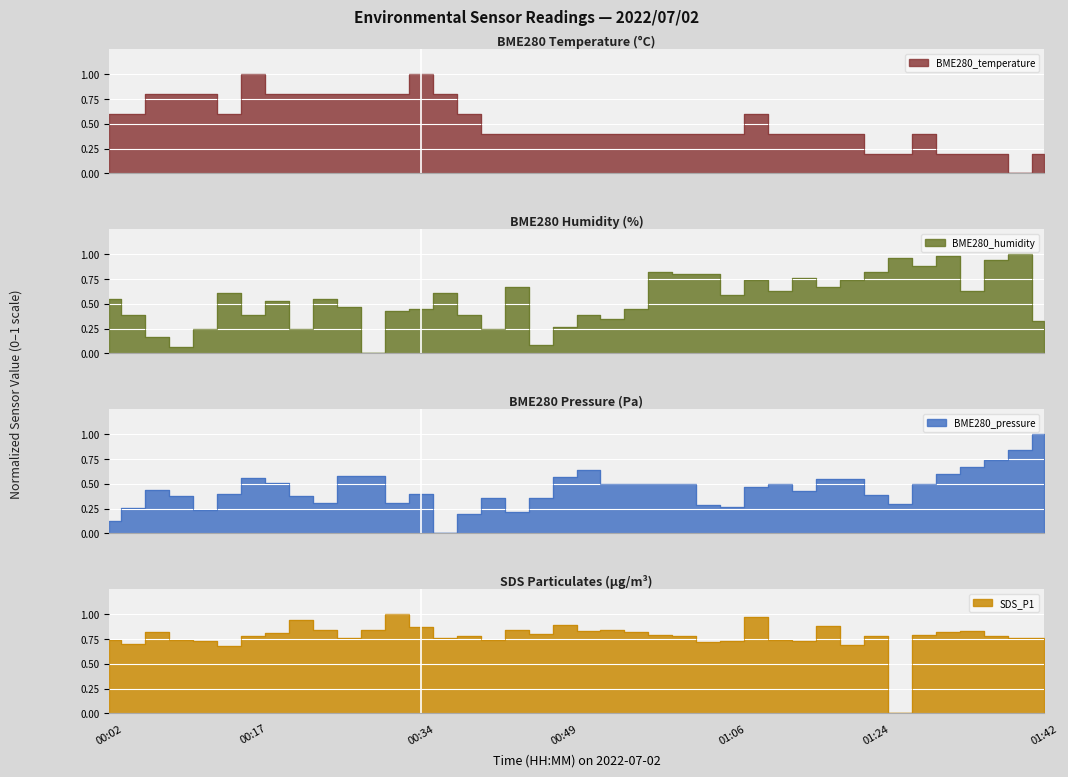

Reading left to right, transcribe all the data shown in this chart.

BME280_temperature: 00:02=0.6	00:04=0.6	00:07=0.8	00:09=0.8	00:12=0.8	00:14=0.6	00:17=1.0	00:19=0.8	00:22=0.8	00:24=0.8	00:26=0.8	00:29=0.8	00:31=0.8	00:34=1.0	00:36=0.8	00:39=0.6	00:41=0.4	00:44=0.4	00:46=0.4	00:49=0.4	00:51=0.4	00:54=0.4	00:56=0.4	00:59=0.4	01:01=0.4	01:04=0.4	01:06=0.4	01:11=0.6	01:14=0.4	01:16=0.4	01:19=0.4	01:22=0.4	01:24=0.2	01:27=0.2	01:29=0.4	01:32=0.2	01:34=0.2	01:37=0.2	01:39=0.0	01:42=0.2
BME280_humidity: 00:02=0.6	00:04=0.4	00:07=0.2	00:09=0.1	00:12=0.2	00:14=0.6	00:17=0.4	00:19=0.5	00:22=0.2	00:24=0.6	00:26=0.5	00:29=0.0	00:31=0.4	00:34=0.4	00:36=0.6	00:39=0.4	00:41=0.2	00:44=0.7	00:46=0.1	00:49=0.3	00:51=0.4	00:54=0.3	00:56=0.4	00:59=0.8	01:01=0.8	01:04=0.8	01:06=0.6	01:11=0.7	01:14=0.6	01:16=0.8	01:19=0.7	01:22=0.7	01:24=0.8	01:27=1.0	01:29=0.9	01:32=1.0	01:34=0.6	01:37=0.9	01:39=1.0	01:42=0.3
BME280_pressure: 00:02=0.1	00:04=0.3	00:07=0.4	00:09=0.4	00:12=0.2	00:14=0.4	00:17=0.6	00:19=0.5	00:22=0.4	00:24=0.3	00:26=0.6	00:29=0.6	00:31=0.3	00:34=0.4	00:36=0.0	00:39=0.2	00:41=0.4	00:44=0.2	00:46=0.4	00:49=0.6	00:51=0.6	00:54=0.5	00:56=0.5	00:59=0.5	01:01=0.5	01:04=0.3	01:06=0.3	01:11=0.5	01:14=0.5	01:16=0.4	01:19=0.6	01:22=0.6	01:24=0.4	01:27=0.3	01:29=0.5	01:32=0.6	01:34=0.7	01:37=0.7	01:39=0.8	01:42=1.0
SDS_P1: 00:02=0.7	00:04=0.7	00:07=0.8	00:09=0.7	00:12=0.7	00:14=0.7	00:17=0.8	00:19=0.8	00:22=0.9	00:24=0.8	00:26=0.8	00:29=0.8	00:31=1.0	00:34=0.9	00:36=0.8	00:39=0.8	00:41=0.7	00:44=0.8	00:46=0.8	00:49=0.9	00:51=0.8	00:54=0.8	00:56=0.8	00:59=0.8	01:01=0.8	01:04=0.7	01:06=0.7	01:11=1.0	01:14=0.7	01:16=0.7	01:19=0.9	01:22=0.7	01:24=0.8	01:27=0.0	01:29=0.8	01:32=0.8	01:34=0.8	01:37=0.8	01:39=0.8	01:42=0.8